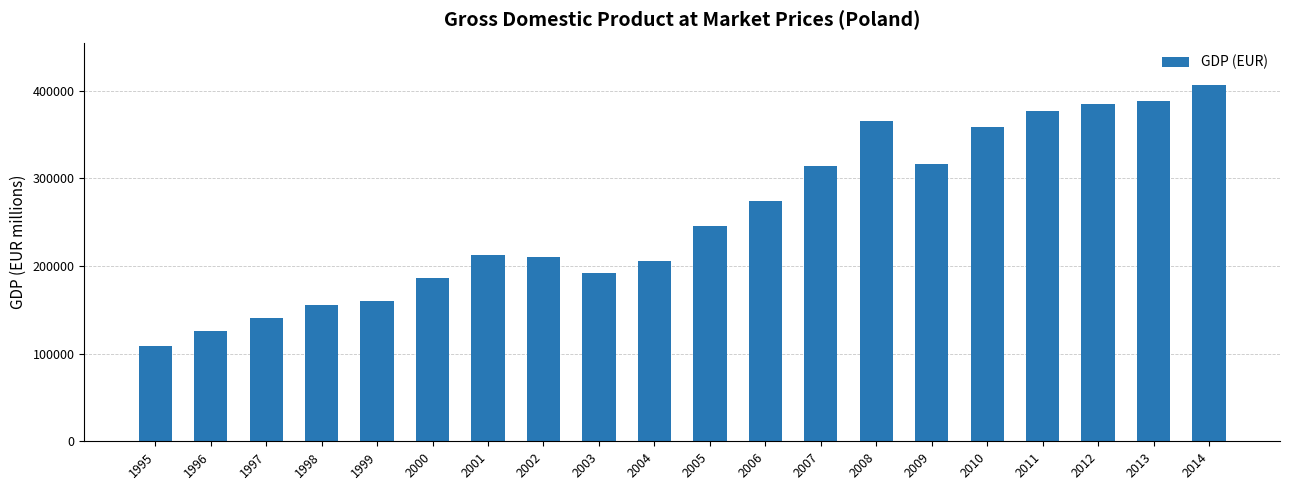

Count the number of data series in this chart.

1